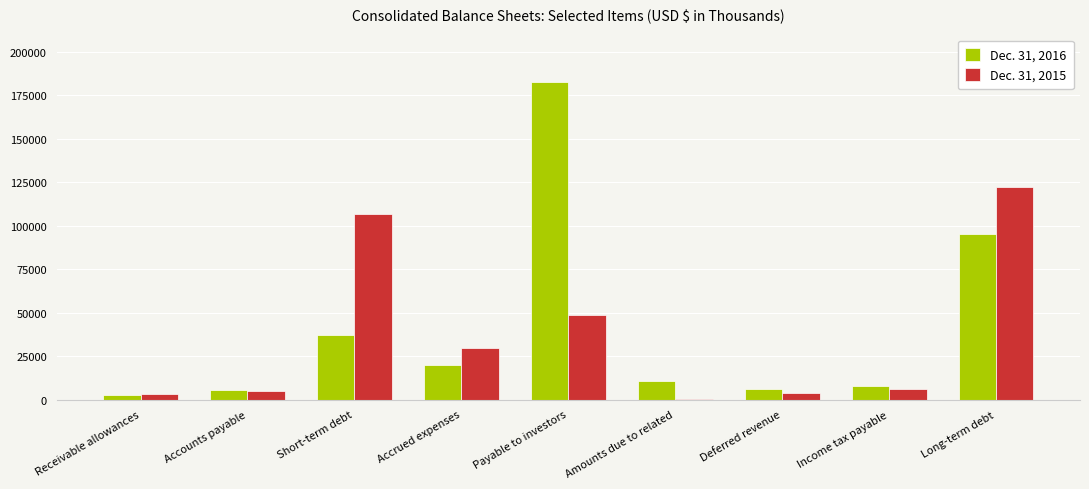

Is the value of Dec. 31, 2016 at Payable to investors greater than the value of Dec. 31, 2015 at Amounts due to related?

Yes